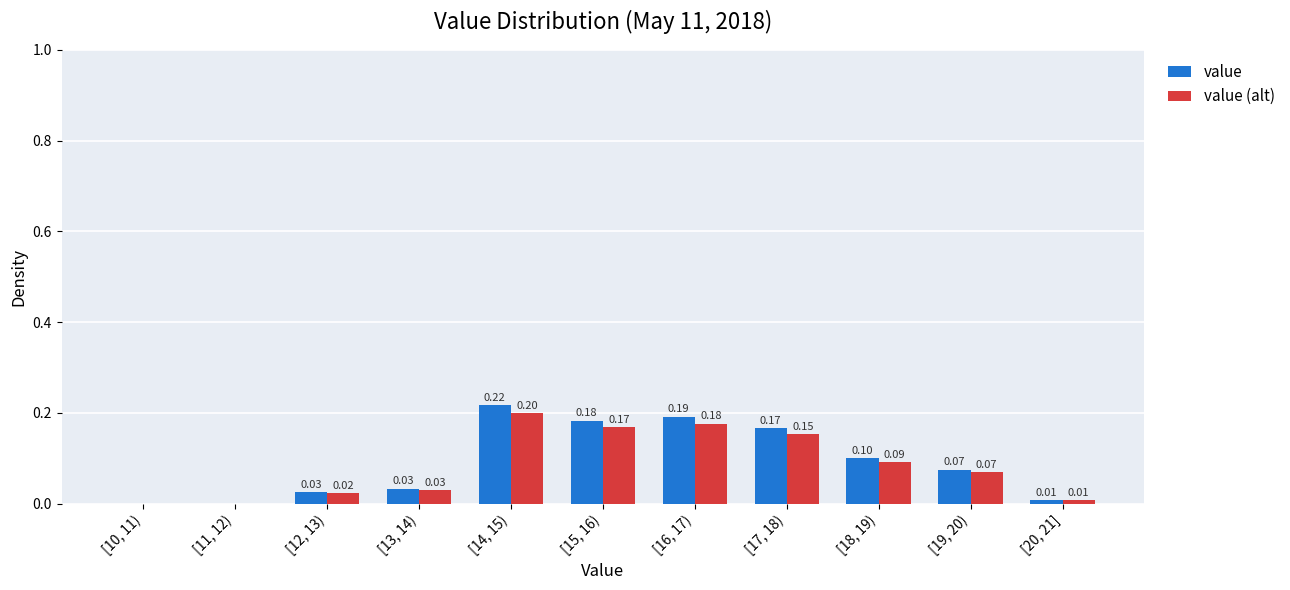

Between [11, 12) and [15, 16), which series saw the biggest shift?

value